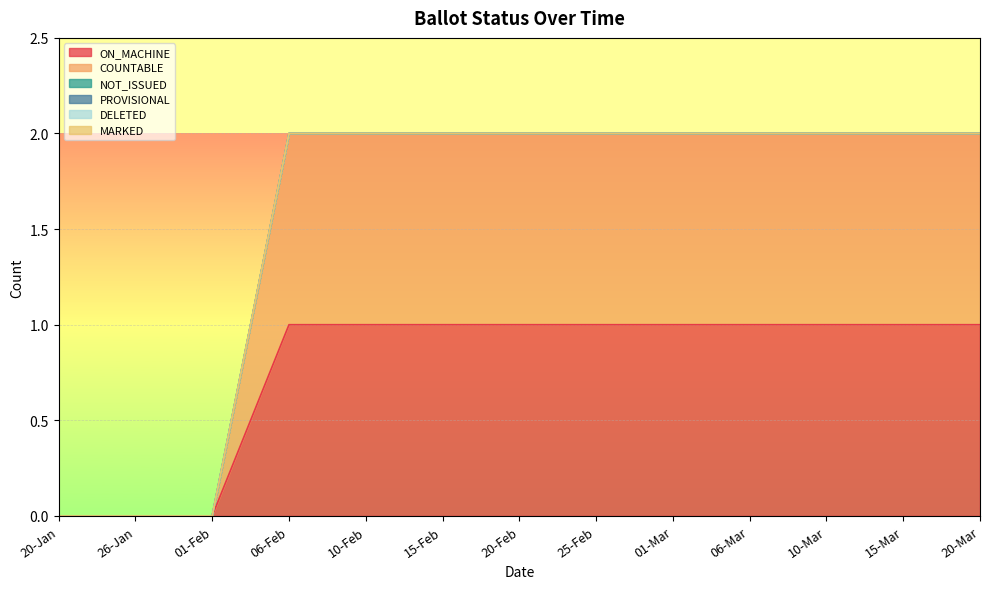

Is it true that NOT_ISSUED equals 0 at 06-Mar?

True